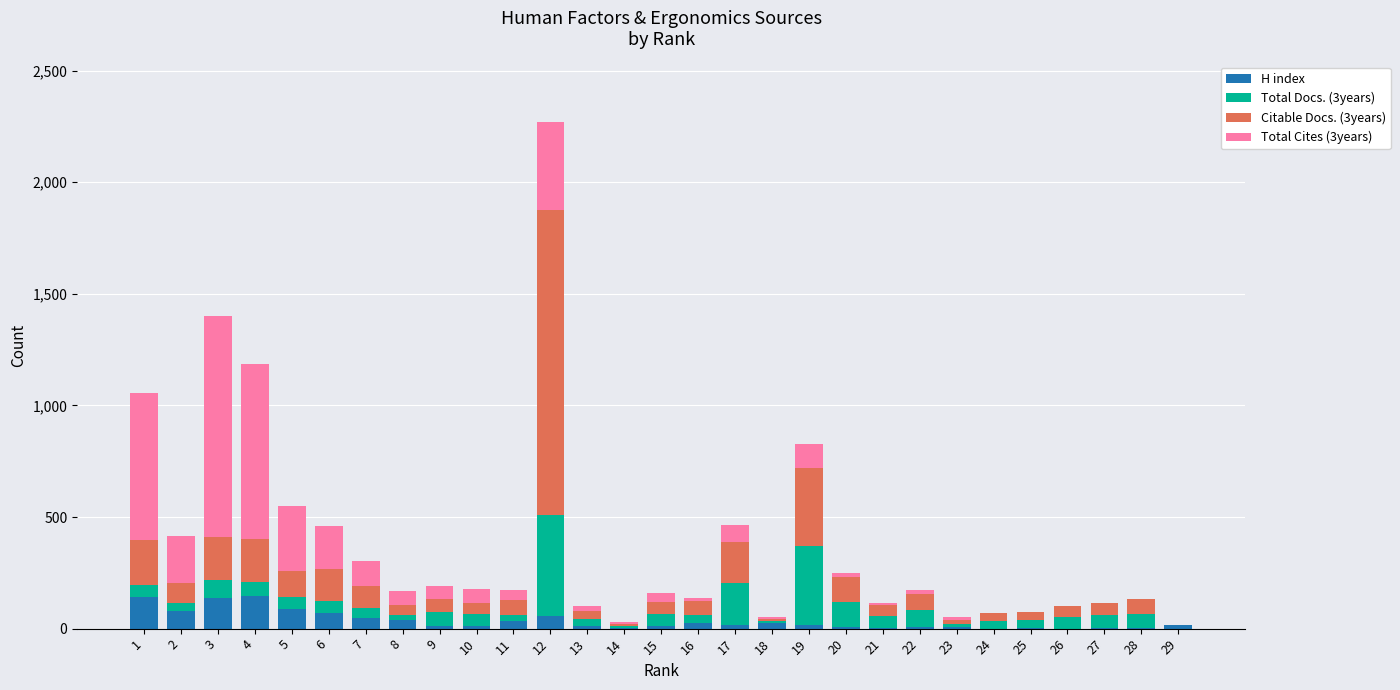

What are all the series names shown in the legend?

H index, Total Docs. (3years), Citable Docs. (3years), Total Cites (3years)